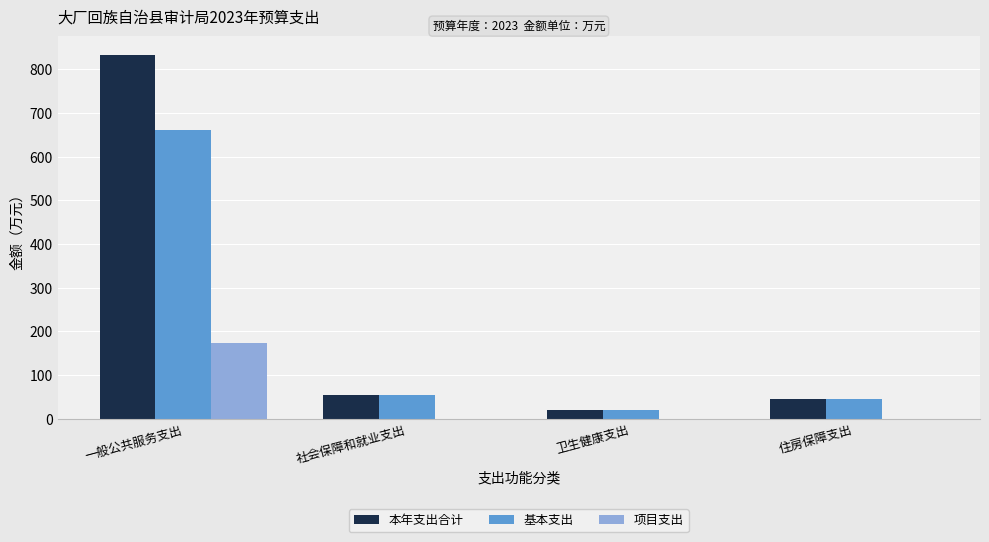

Which series has the widest spread of values?

本年支出合计